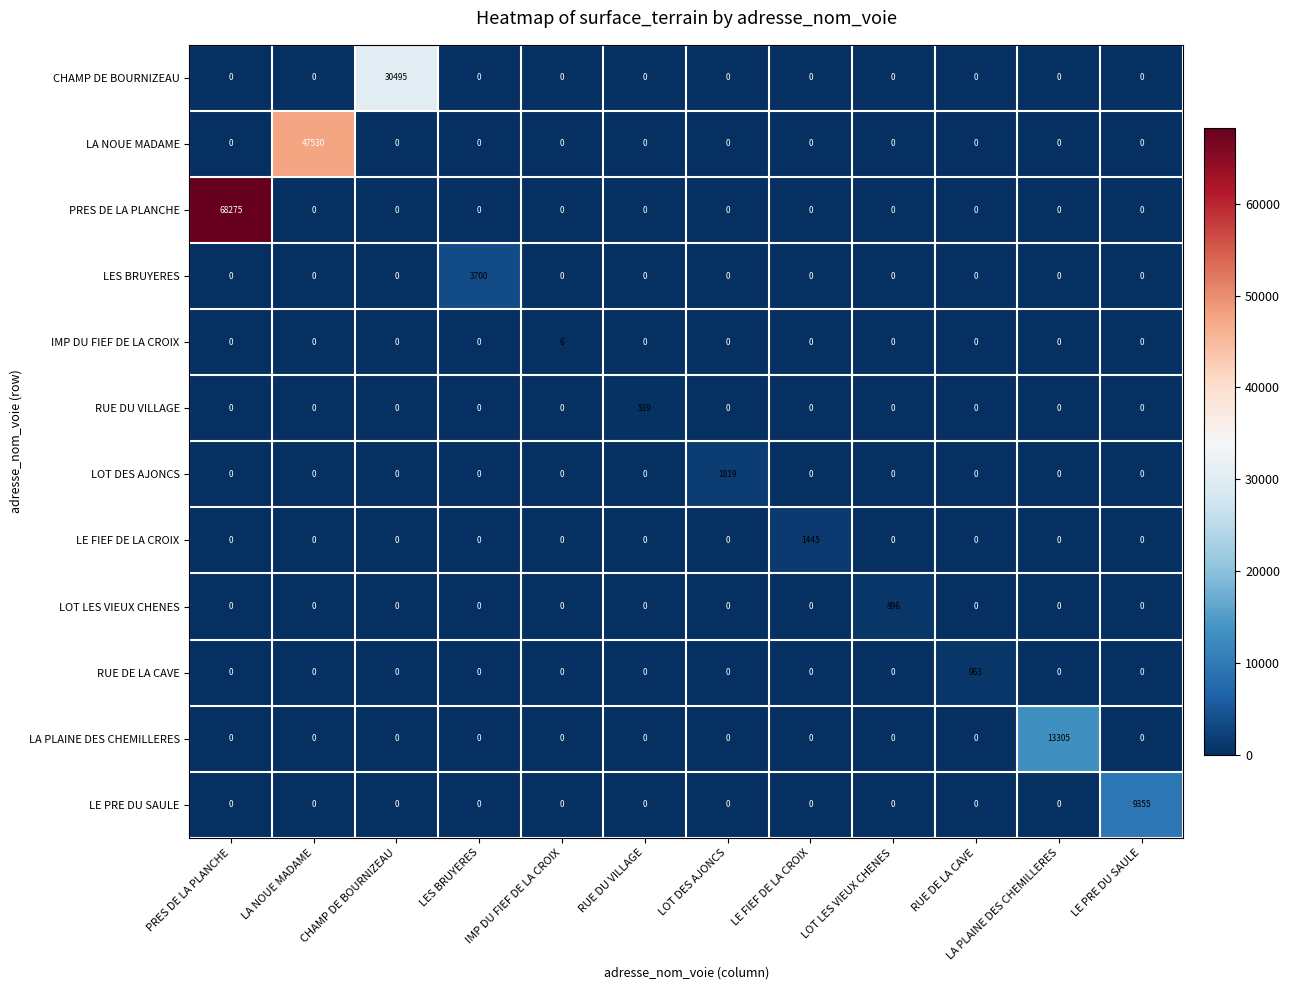

How many series are shown in this chart?

12